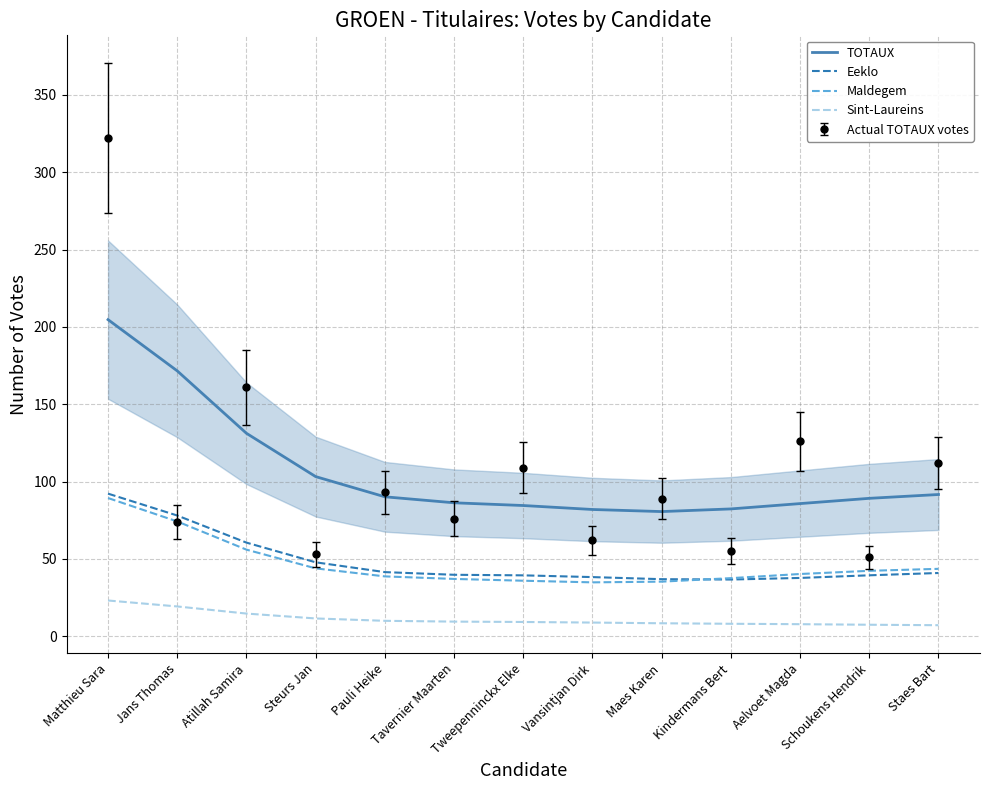

Reading left to right, list all the values displayed in this chart.

TOTAUX: Matthieu Sara=204.7	Jans Thomas=171.5	Atillah Samira=131.2	Steurs Jan=103.2	Pauli Heike=90.2	Tavernier Maarten=86.3	Tweepenninckx Elke=84.5	Vansintjan Dirk=82.0	Maes Karen=80.6	Kindermans Bert=82.3	Aelvoet Magda=85.8	Schoukens Hendrik=89.2	Staes Bart=91.6
Eeklo: Matthieu Sara=92.2	Jans Thomas=78.0	Atillah Samira=60.5	Steurs Jan=47.8	Pauli Heike=41.5	Tavernier Maarten=39.7	Tweepenninckx Elke=39.4	Vansintjan Dirk=38.2	Maes Karen=36.9	Kindermans Bert=36.7	Aelvoet Magda=37.7	Schoukens Hendrik=39.4	Staes Bart=40.9
Maldegem: Matthieu Sara=89.4	Jans Thomas=74.2	Atillah Samira=56.0	Steurs Jan=43.9	Pauli Heike=38.7	Tavernier Maarten=37.1	Tweepenninckx Elke=35.9	Vansintjan Dirk=34.8	Maes Karen=35.3	Kindermans Bert=37.6	Aelvoet Magda=40.2	Schoukens Hendrik=42.3	Staes Bart=43.6
Sint-Laureins: Matthieu Sara=23.1	Jans Thomas=19.3	Atillah Samira=14.7	Steurs Jan=11.5	Pauli Heike=10.0	Tavernier Maarten=9.5	Tweepenninckx Elke=9.2	Vansintjan Dirk=8.9	Maes Karen=8.4	Kindermans Bert=8.1	Aelvoet Magda=7.8	Schoukens Hendrik=7.4	Staes Bart=7.1